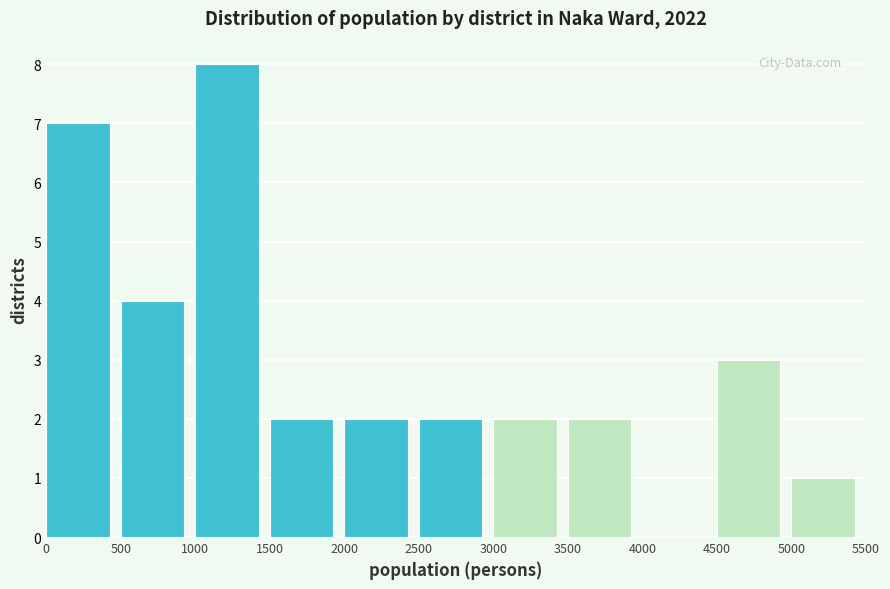

How tall is the bar that spans 500 to 1000 on the x-axis? The values are not printed on the chart, so give them approximately, as read against the axis.

4